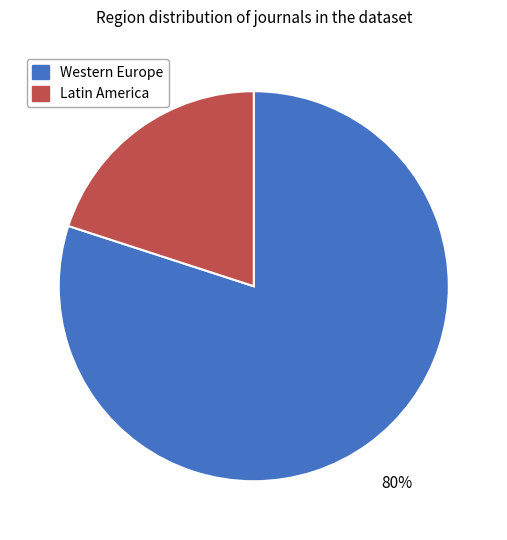

To the nearest percent, what is the average slice percentage?

50%